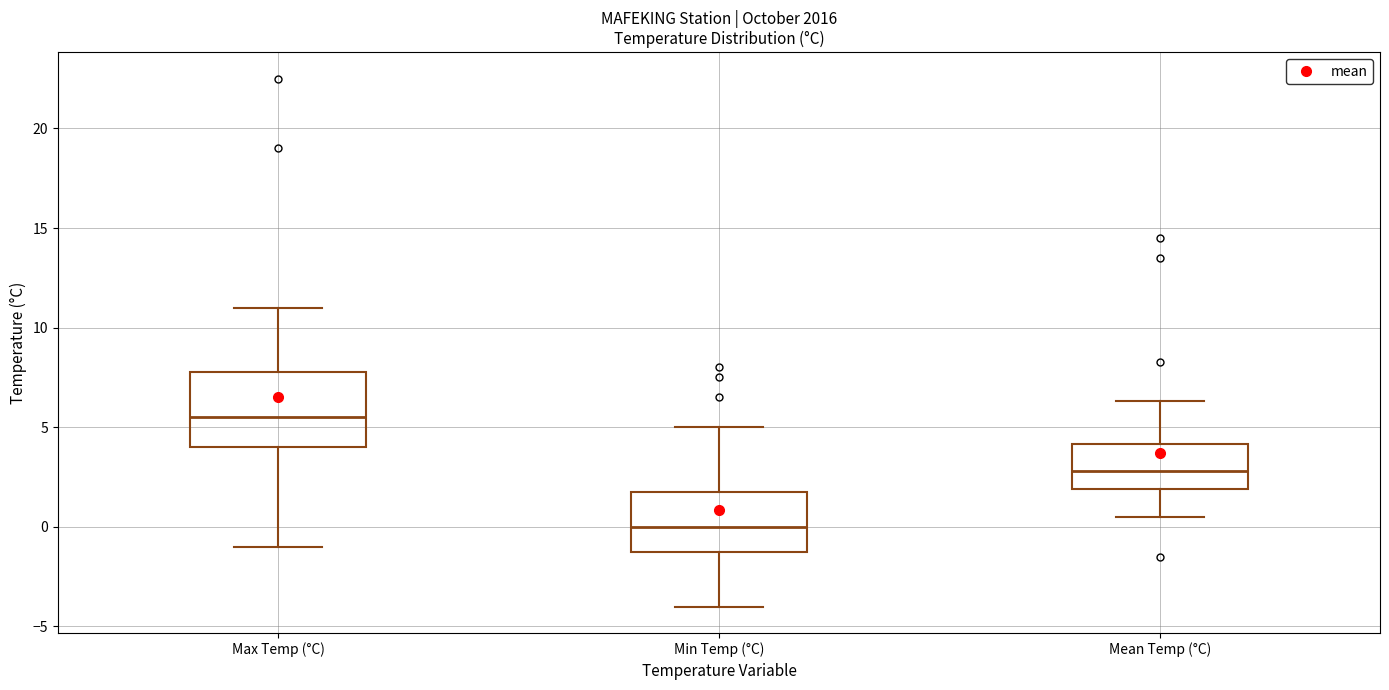

Which box has the highest median line?

Max Temp (°C)